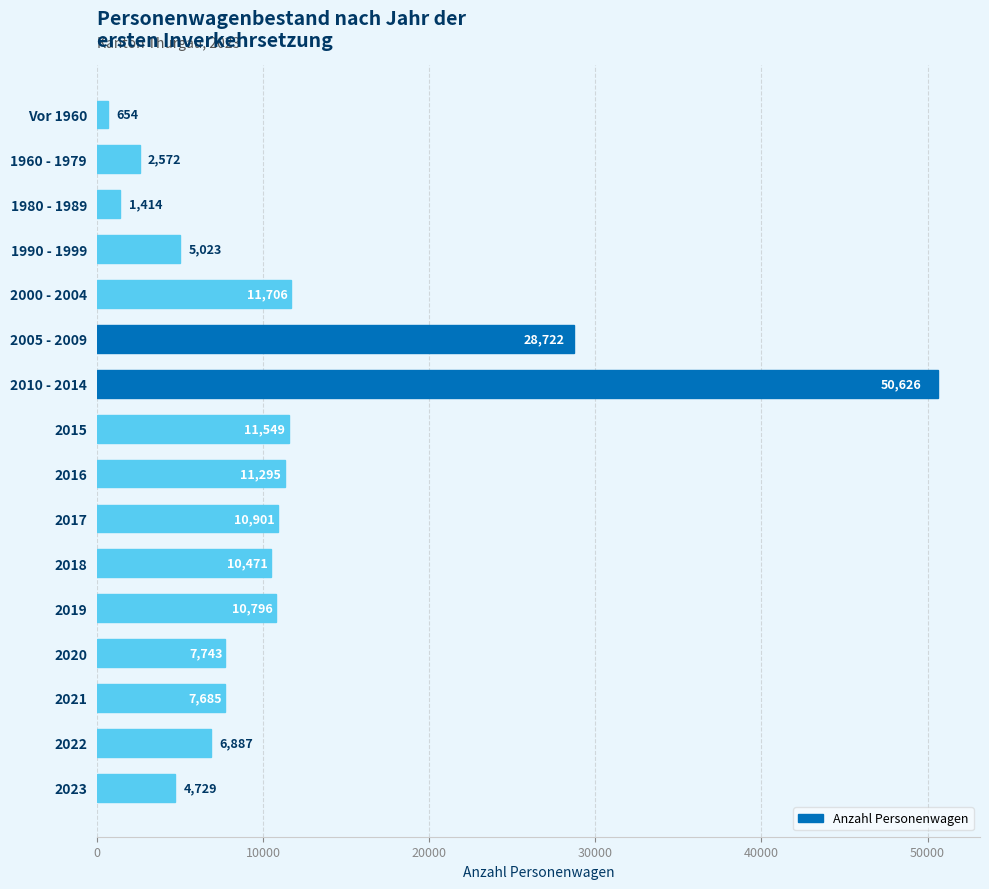

List the labels in order of value, largest first.

2010 - 2014, 2005 - 2009, 2000 - 2004, 2015, 2016, 2017, 2019, 2018, 2020, 2021, 2022, 1990 - 1999, 2023, 1960 - 1979, 1980 - 1989, Vor 1960